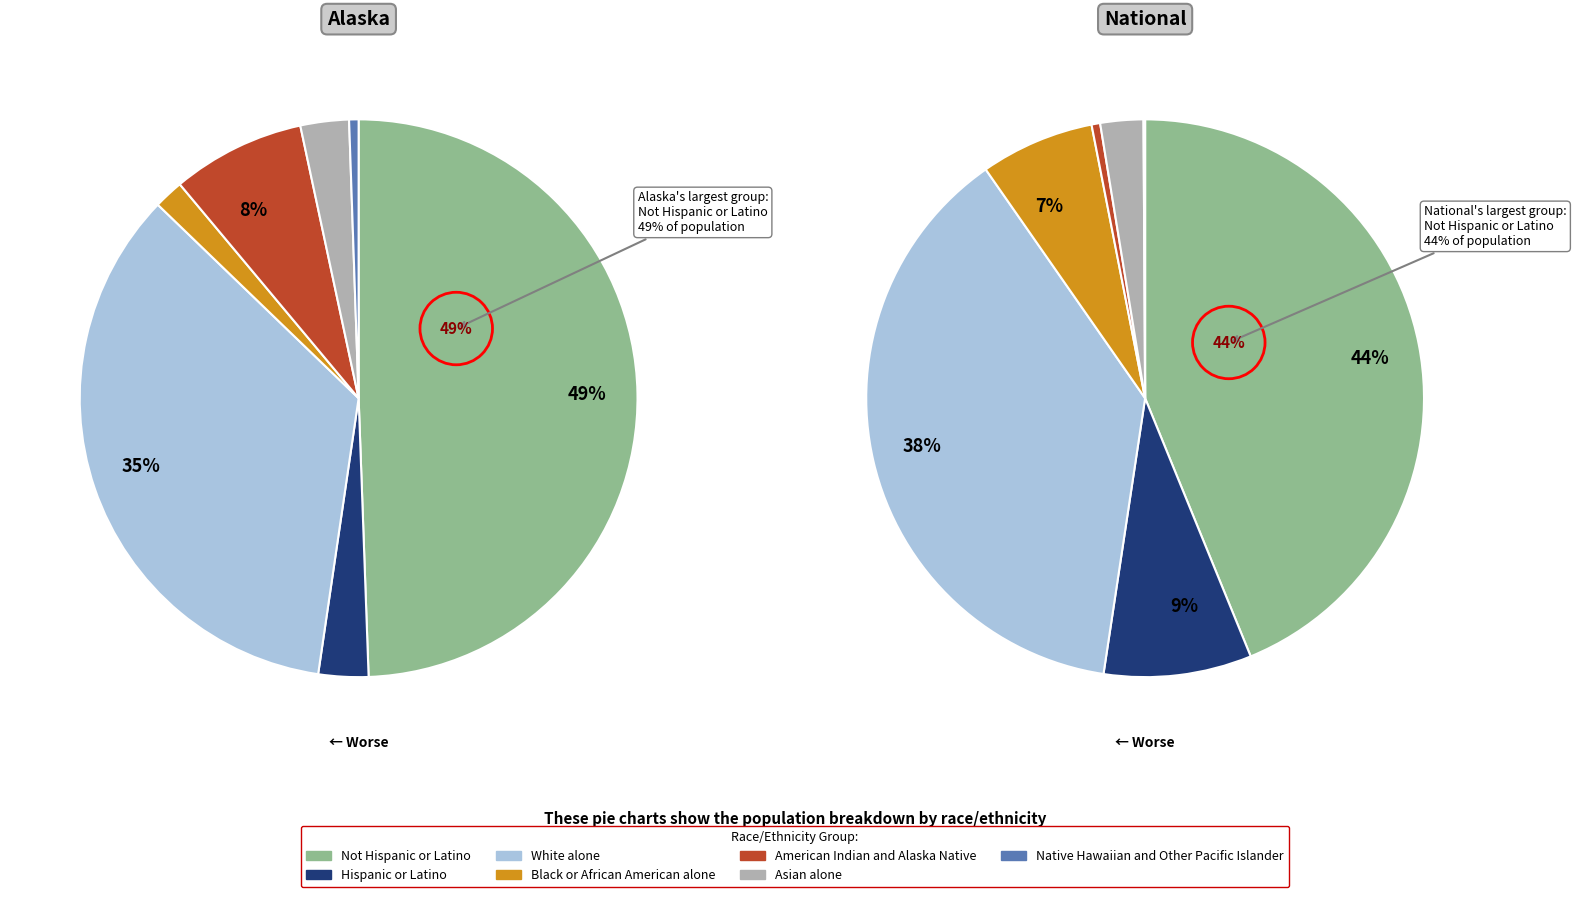

To the nearest percent, what is the difference between the largest and smallest slice percentages?

44%